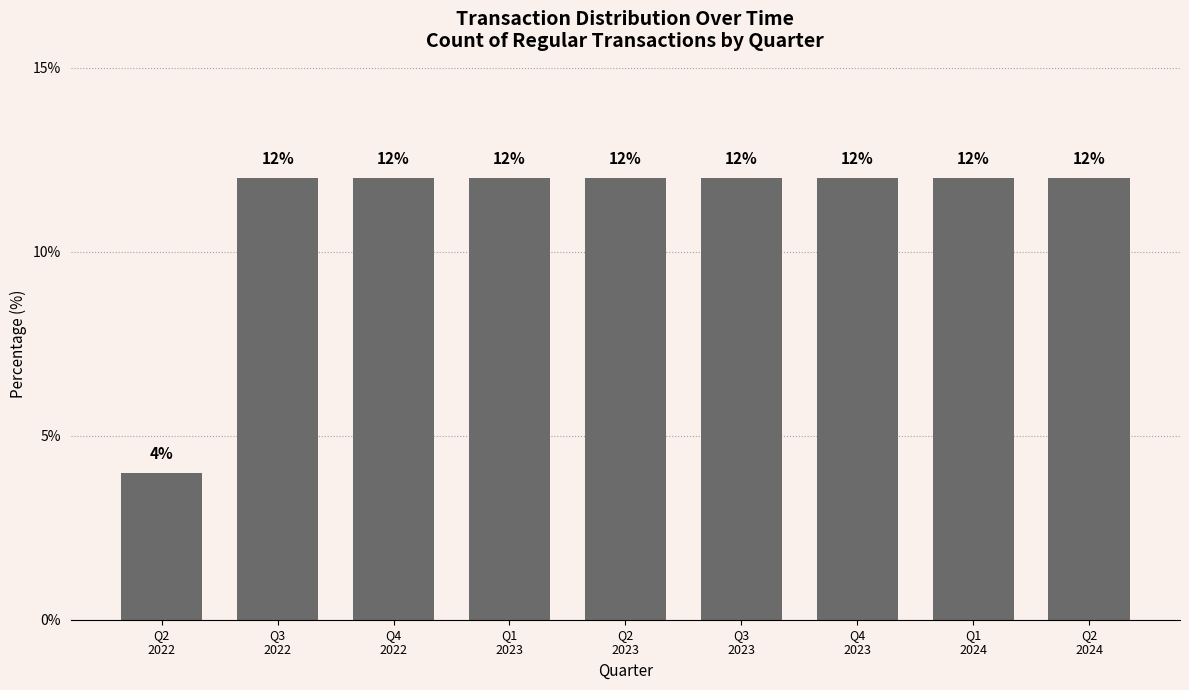

Reading left to right, what are all the values shown in this chart?

Q2
2022=4	Q3
2022=12	Q4
2022=12	Q1
2023=12	Q2
2023=12	Q3
2023=12	Q4
2023=12	Q1
2024=12	Q2
2024=12